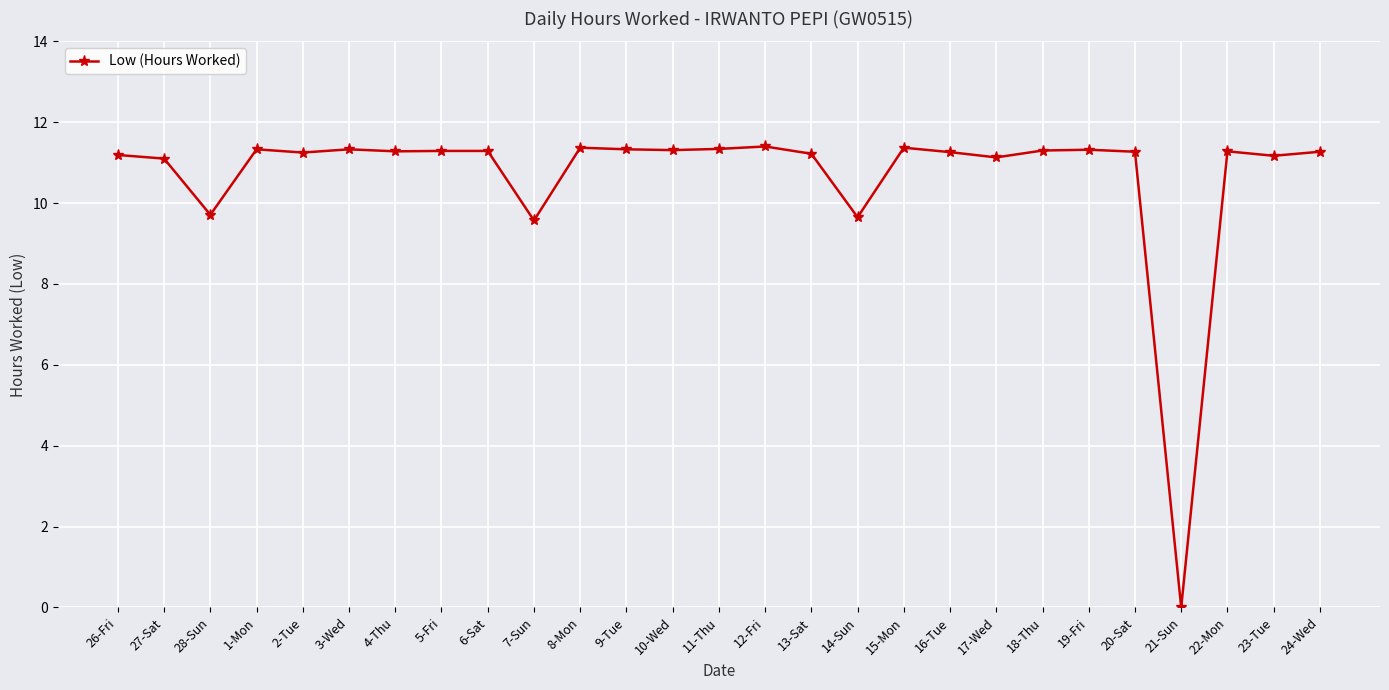

True or false: there are more than 1 points higher than both neighbors.

True